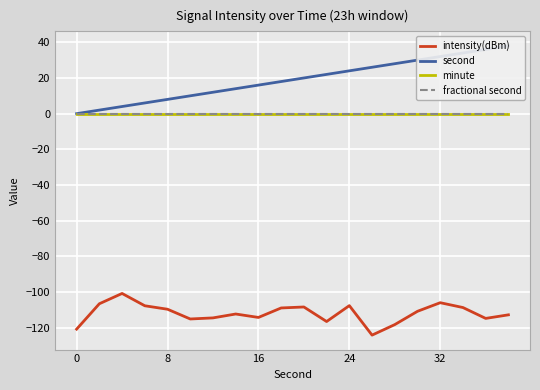

True or false: intensity(dBm) and second cross at least once.

False